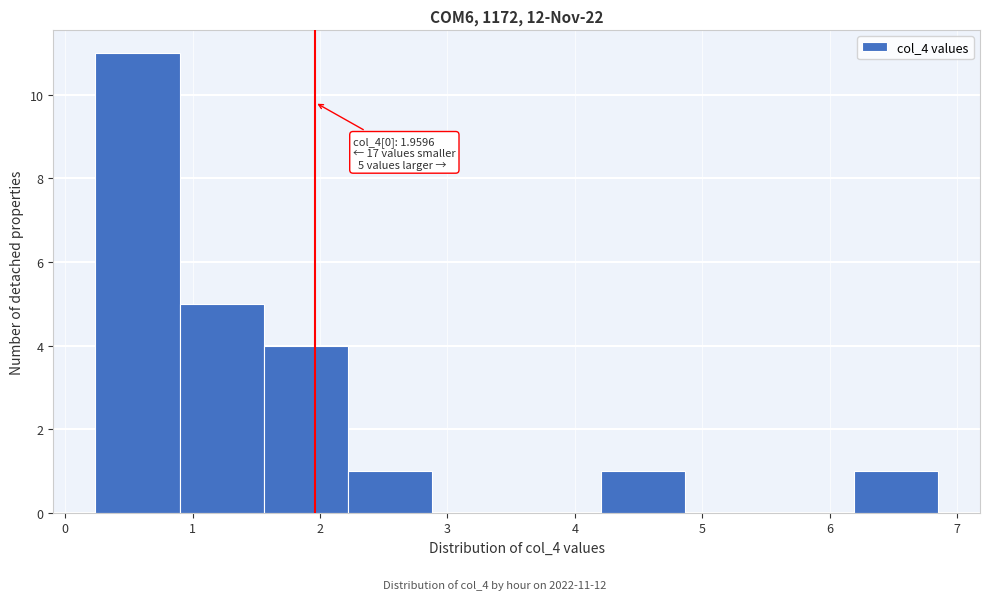

Which range on the x-axis has the tallest bar?

0.2 to 0.9